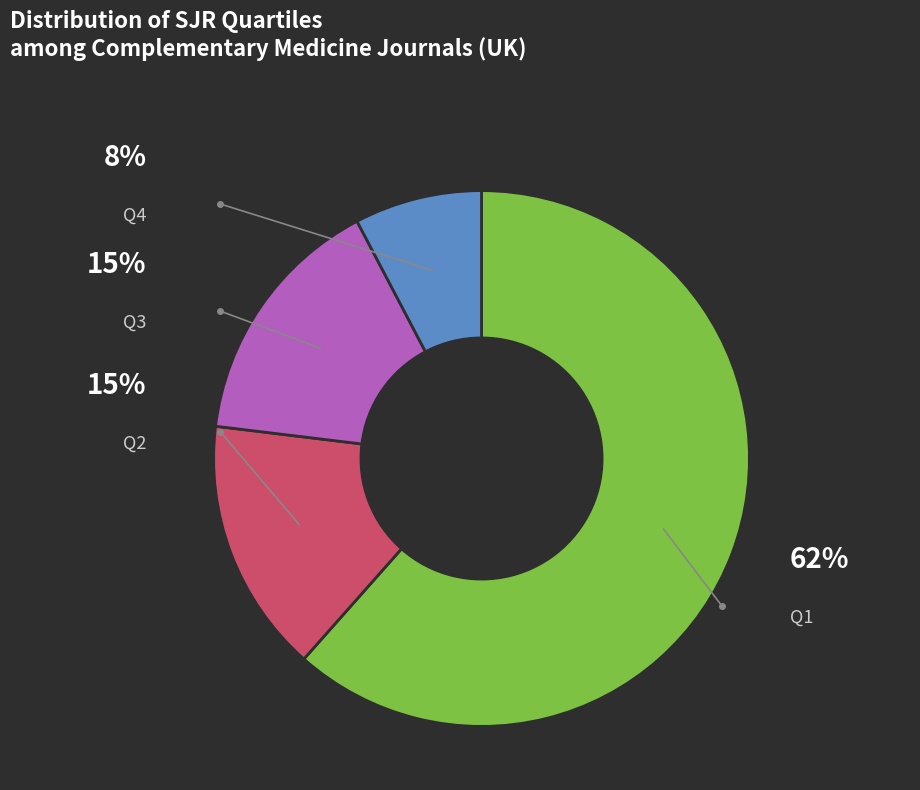

Which slice is the largest?

Q1